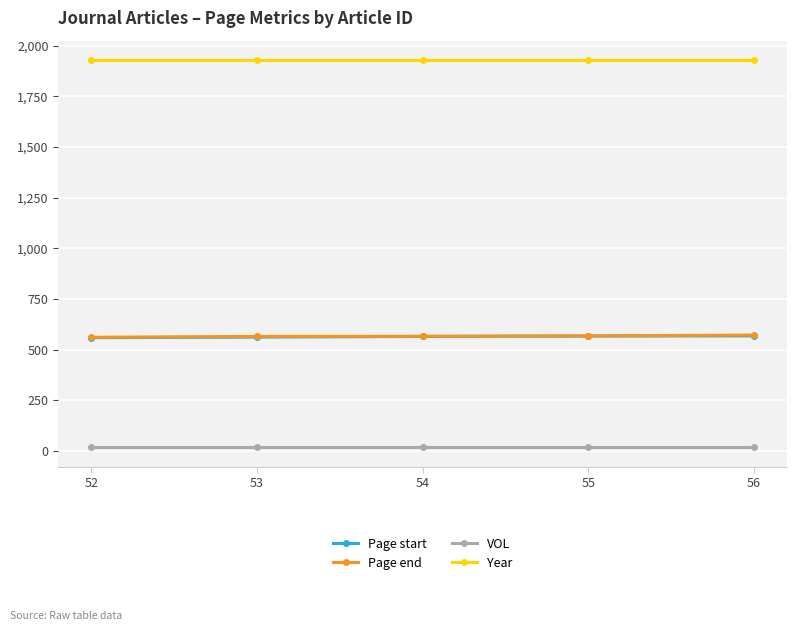

What is the value of the Page end point at the 2nd from the left?

565